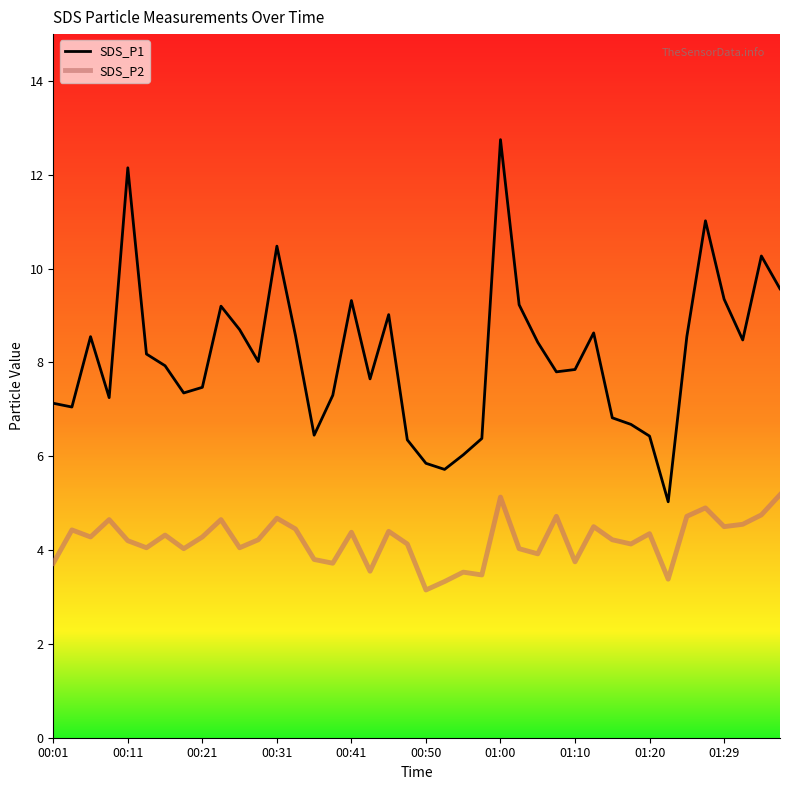

Which series has the largest range (max minus min)?

SDS_P1